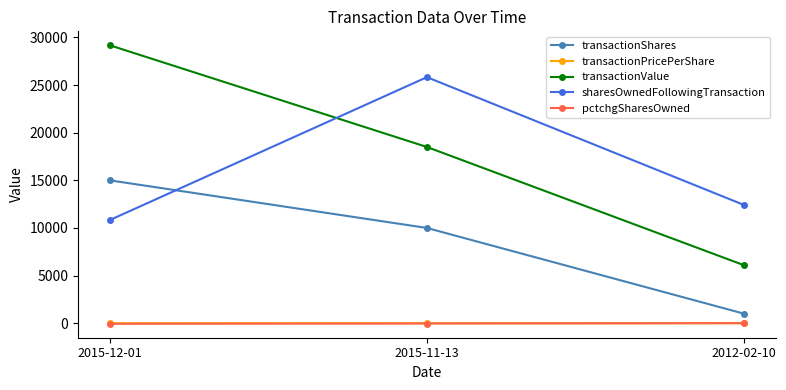

What are all the series names shown in the legend?

transactionShares, transactionPricePerShare, transactionValue, sharesOwnedFollowingTransaction, pctchgSharesOwned